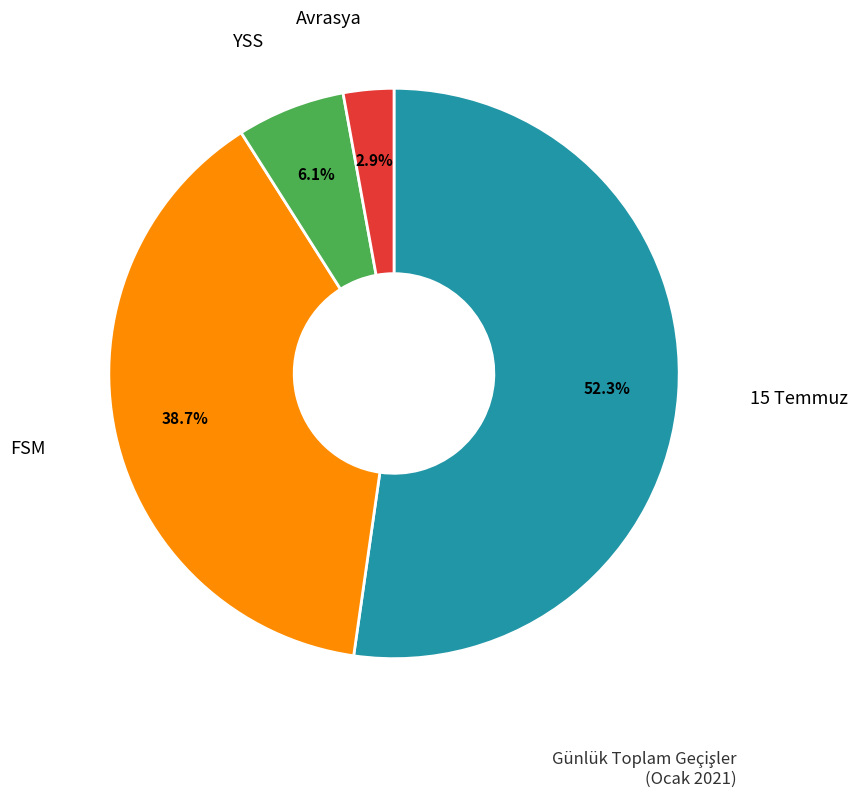

True or false: FSM accounts for 52% of the total.

False